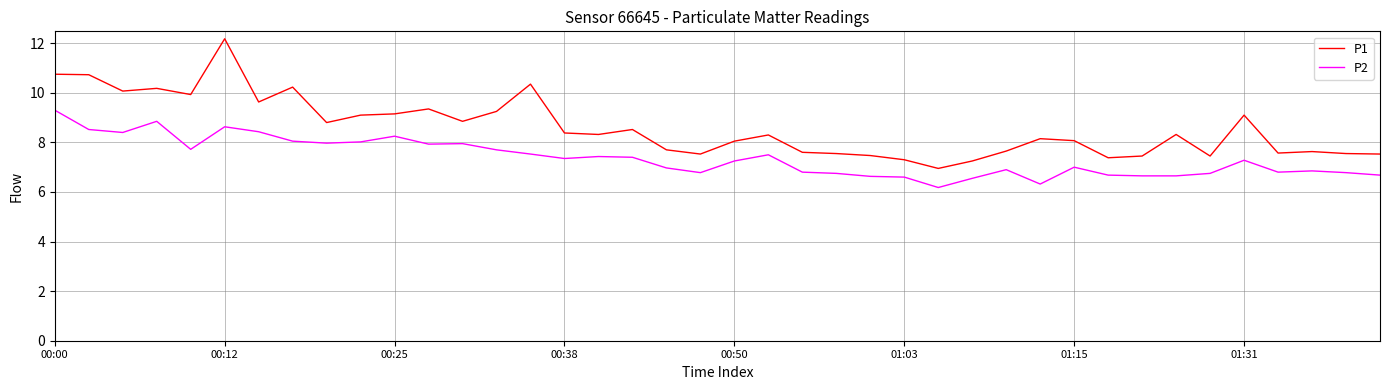

Rank the series by their average value, from lowest to highest.

P2, P1